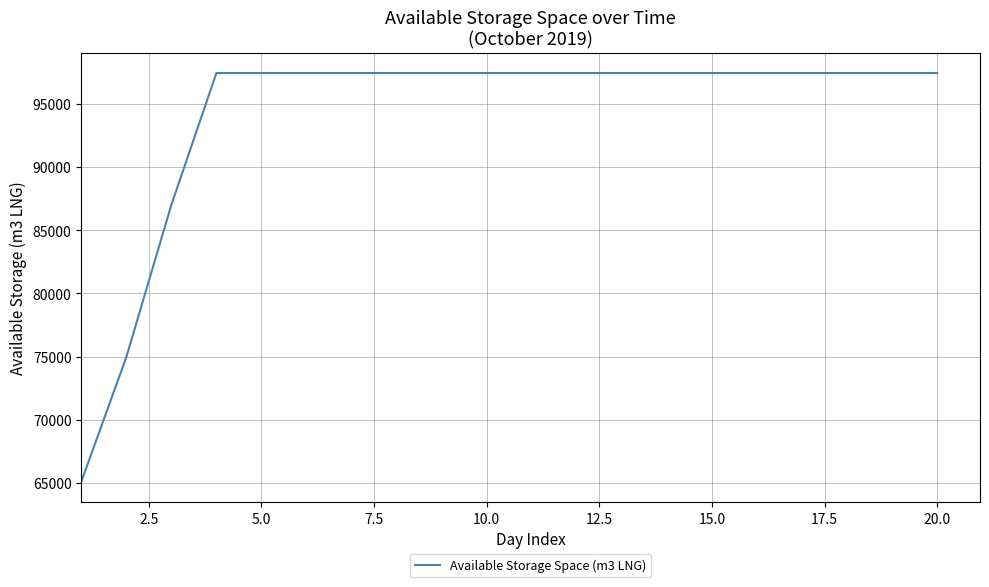

What is the greatest value displayed?

97427.7